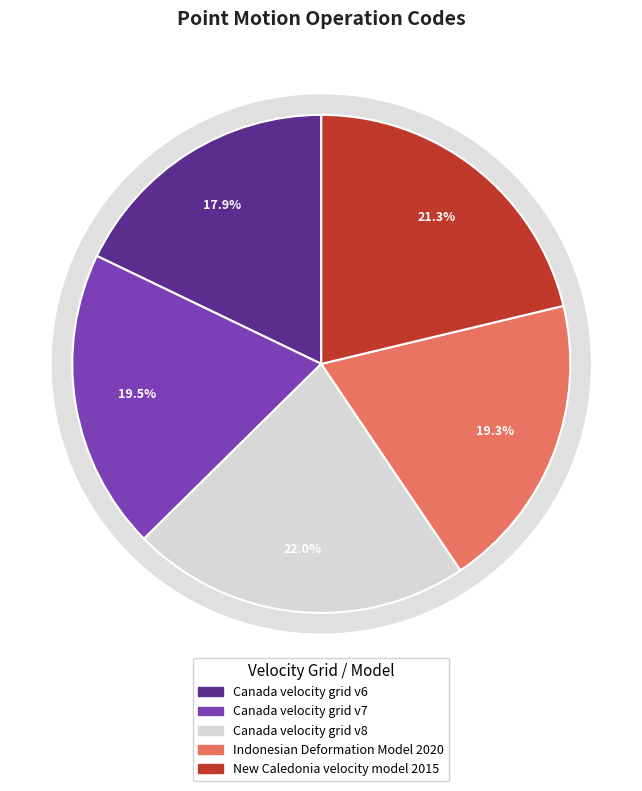

Which has a higher value, Canada velocity grid v6 or Canada velocity grid v7?

Canada velocity grid v7